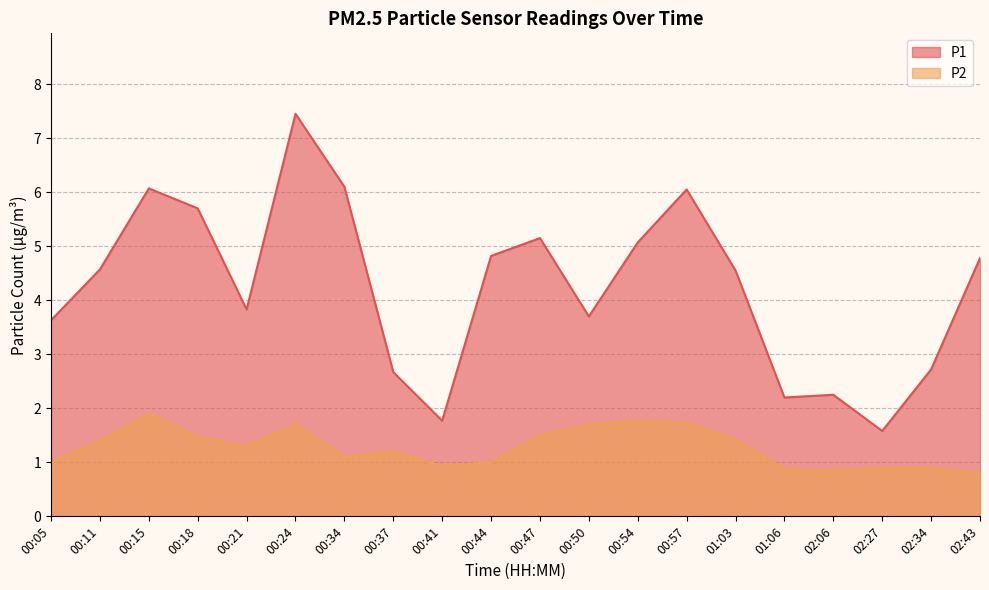

What is the smallest value displayed?

0.8